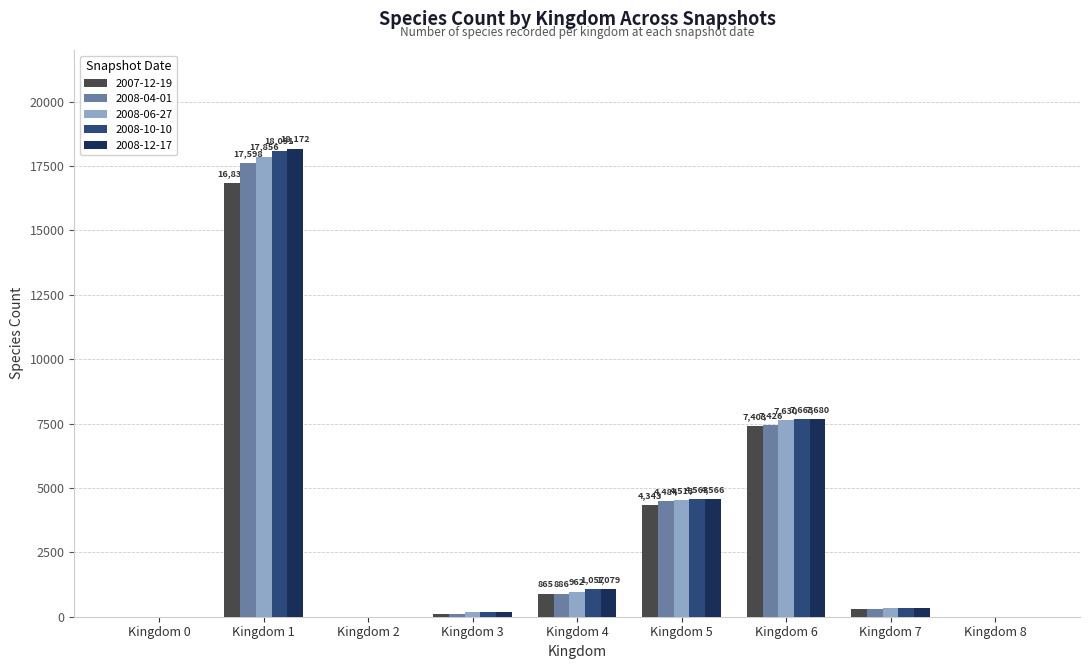

At which label does 2008-12-17 reach its peak?

Kingdom 1